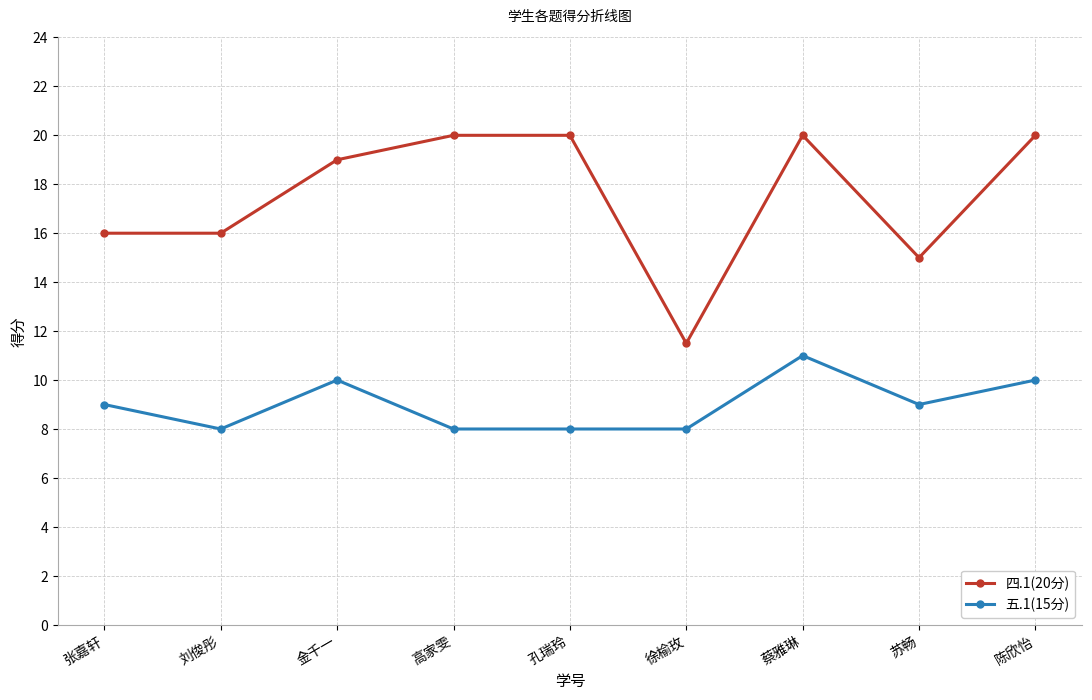

Reading left to right, extract all data points from this chart.

四.1(20分): 张嘉轩=16.0	刘俊彤=16.0	金千一=19.0	高家雯=20.0	孔瑞玲=20.0	徐榆玫=11.5	蔡雅琳=20.0	苏畅=15.0	陈欣怡=20.0
五.1(15分): 张嘉轩=9.0	刘俊彤=8.0	金千一=10.0	高家雯=8.0	孔瑞玲=8.0	徐榆玫=8.0	蔡雅琳=11.0	苏畅=9.0	陈欣怡=10.0